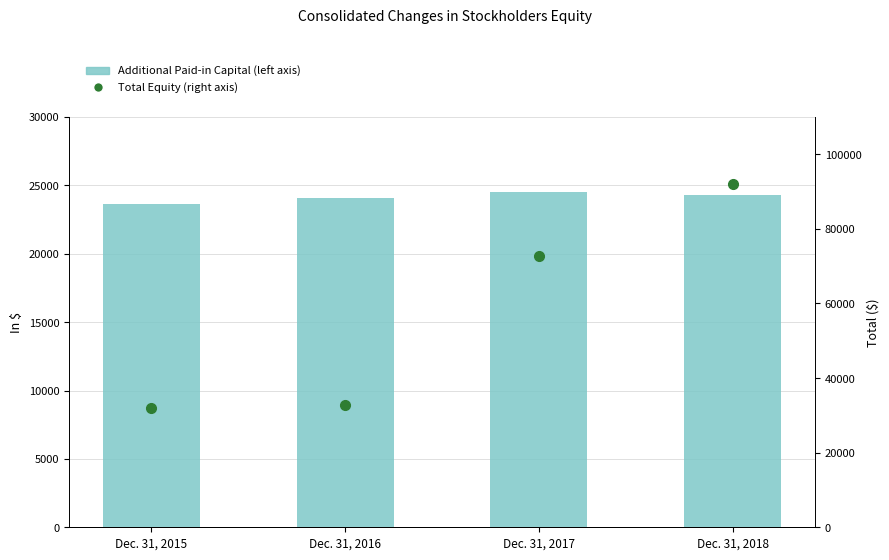

Reading right to left, extract all data points from this chart.

Additional Paid-in Capital (left axis): Dec. 31, 2018=24287	Dec. 31, 2017=24497	Dec. 31, 2016=24097	Dec. 31, 2015=23654
Total Equity (right axis): Dec. 31, 2018=92097	Dec. 31, 2017=72673	Dec. 31, 2016=32733	Dec. 31, 2015=32017